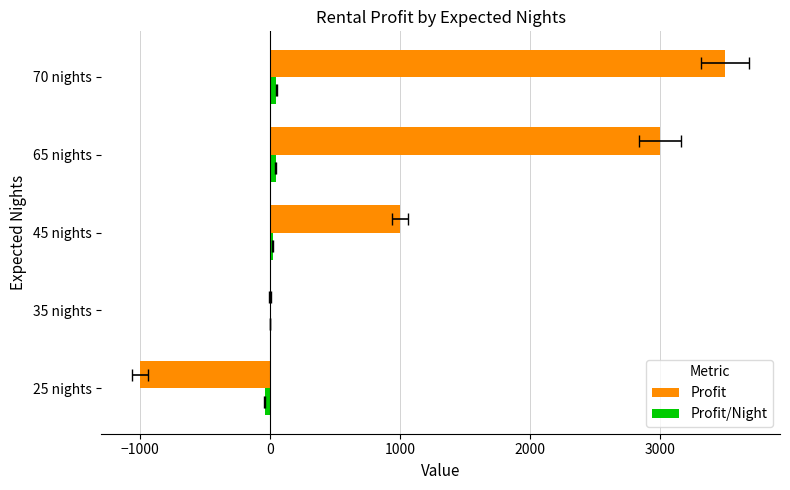

What is the minimum value for Profit/Night?

-40.0